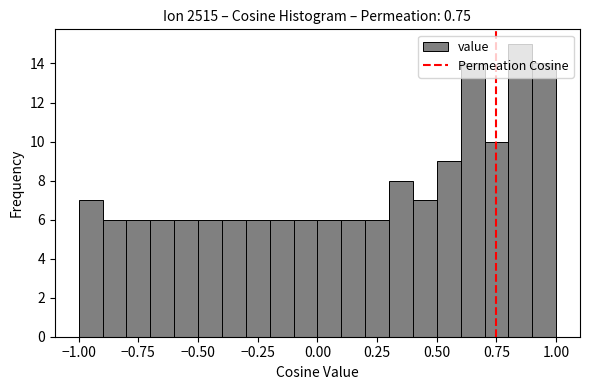

Read against the x-axis, roughly where is the centre of the tallest bar?

0.85